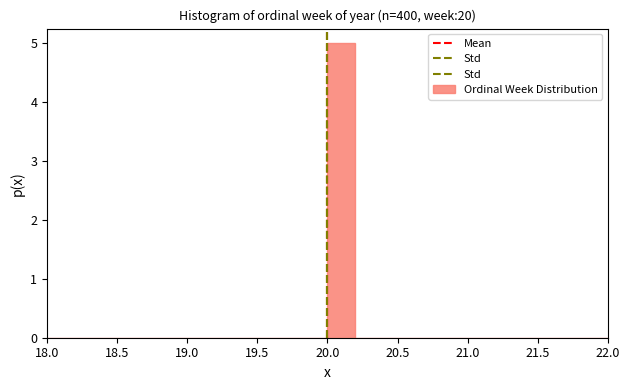

Reading left to right, transcribe this chart: for each bar, give the range it covers on the x-axis and its height. The values are not printed on the chart, so give them approximately, as read against the axis.

18.0 to 18.2: 0
18.2 to 18.4: 0
18.4 to 18.6: 0
18.6 to 18.8: 0
18.8 to 19.0: 0
19.0 to 19.2: 0
19.2 to 19.4: 0
19.4 to 19.6: 0
19.6 to 19.8: 0
19.8 to 20.0: 0
20.0 to 20.2: 5
20.2 to 20.4: 0
20.4 to 20.6: 0
20.6 to 20.8: 0
20.8 to 21.0: 0
21.0 to 21.2: 0
21.2 to 21.4: 0
21.4 to 21.6: 0
21.6 to 21.8: 0
21.8 to 22.0: 0